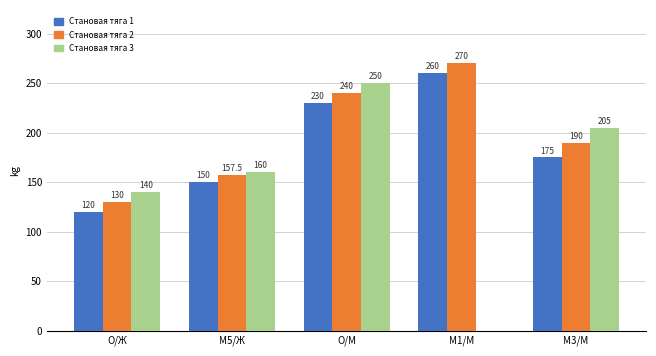

Which series has the widest spread of values?

Становая тяга 3